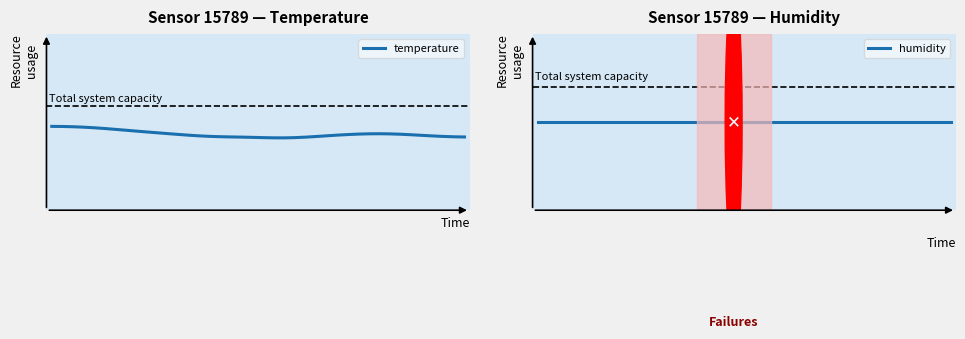

Between 27 and 36, which series saw the biggest shift?

temperature